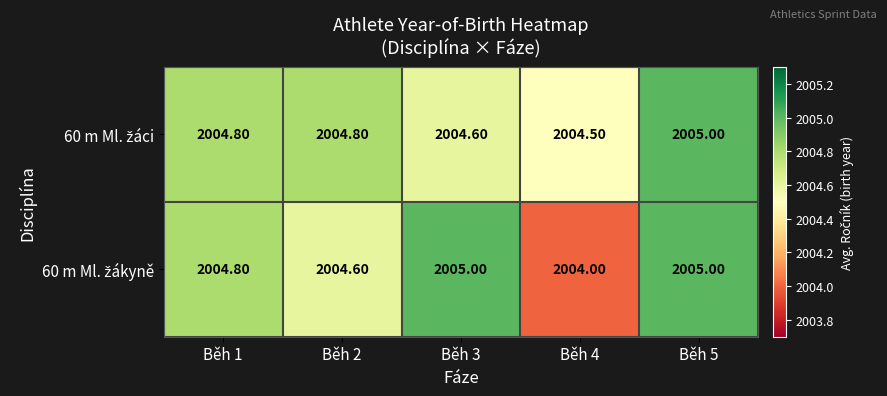

What is the total value across all series at Běh 4?

4008.5